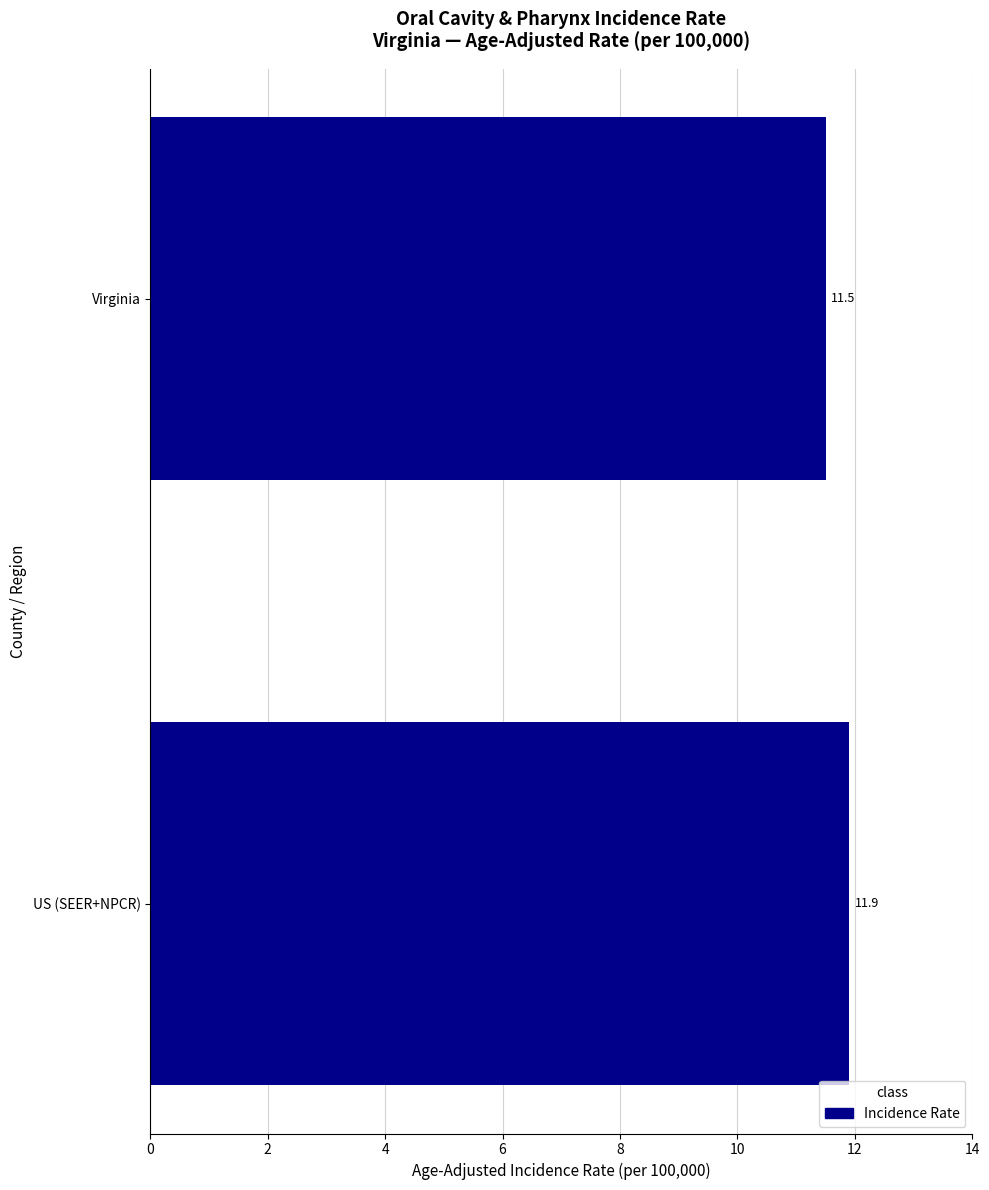

Reading bottom to top, extract all data points from this chart.

US (SEER+NPCR)=11.9	Virginia=11.5